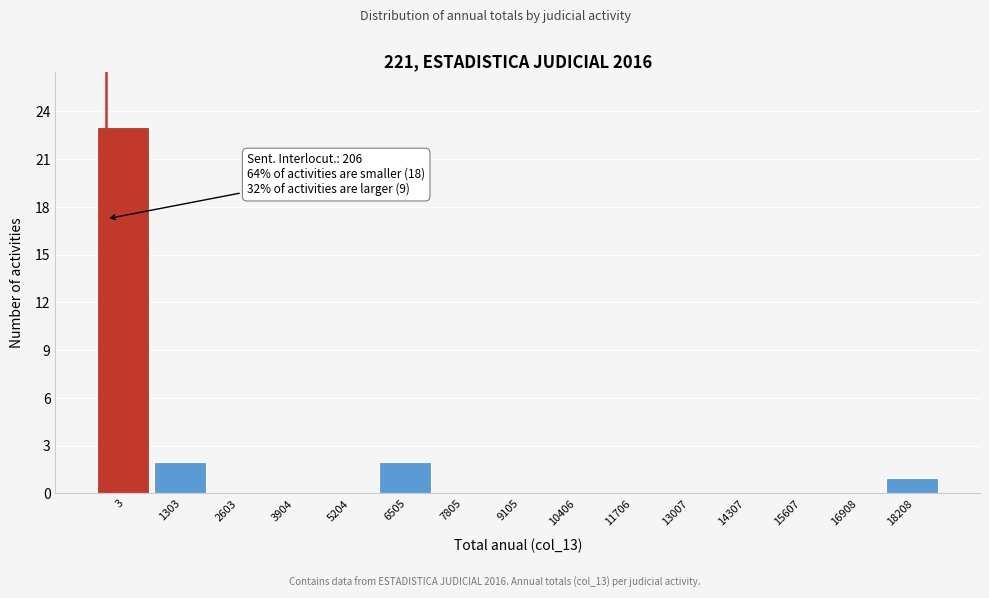

Reading left to right, transcribe all the data shown in this chart.

3=23	1303=2	2603=0	3904=0	5204=0	6505=2	7805=0	9105=0	10406=0	11706=0	13007=0	14307=0	15607=0	16908=0	18208=1